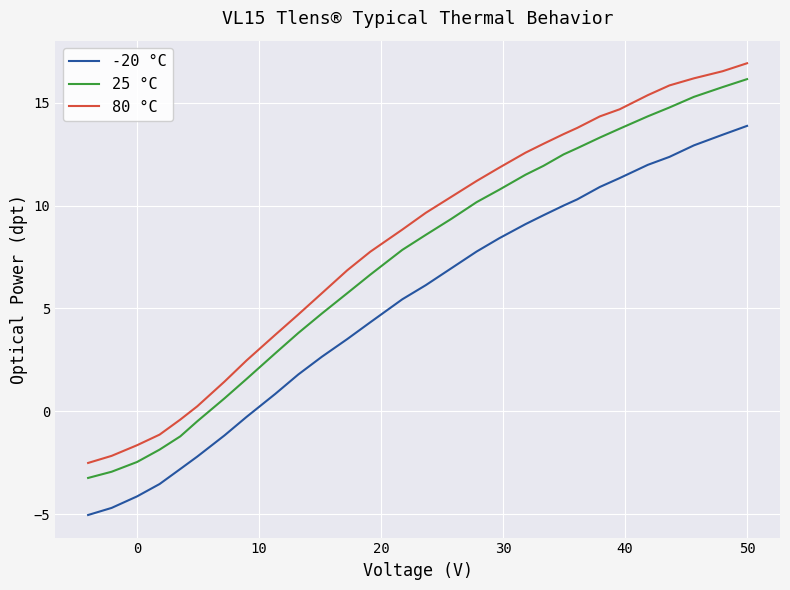

What is the difference between the second highest and minimum values in the 80 °C series?

19.0